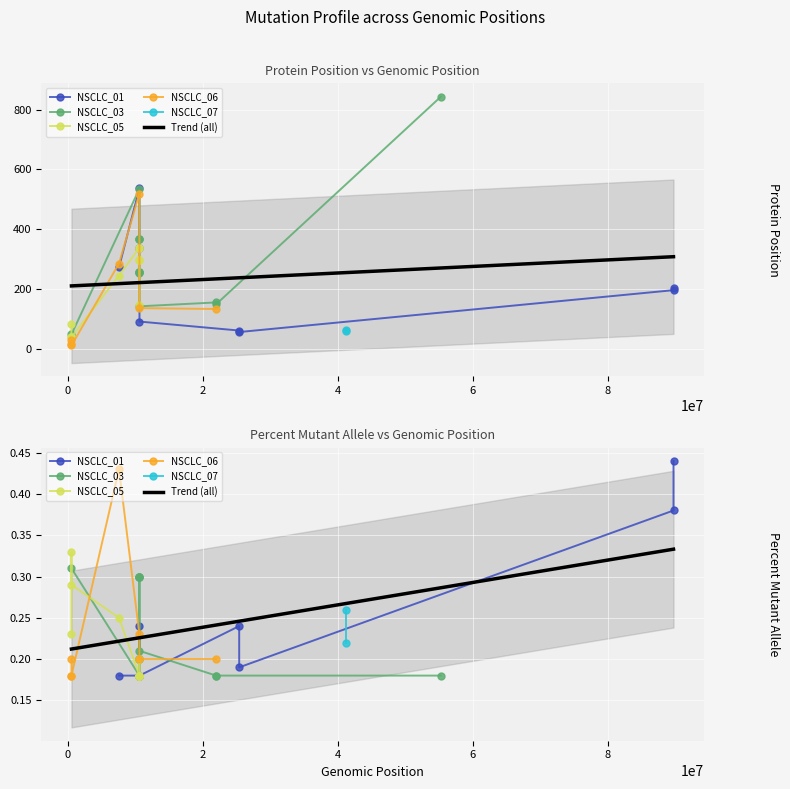

Is this an area chart (filled region under the line)?

No